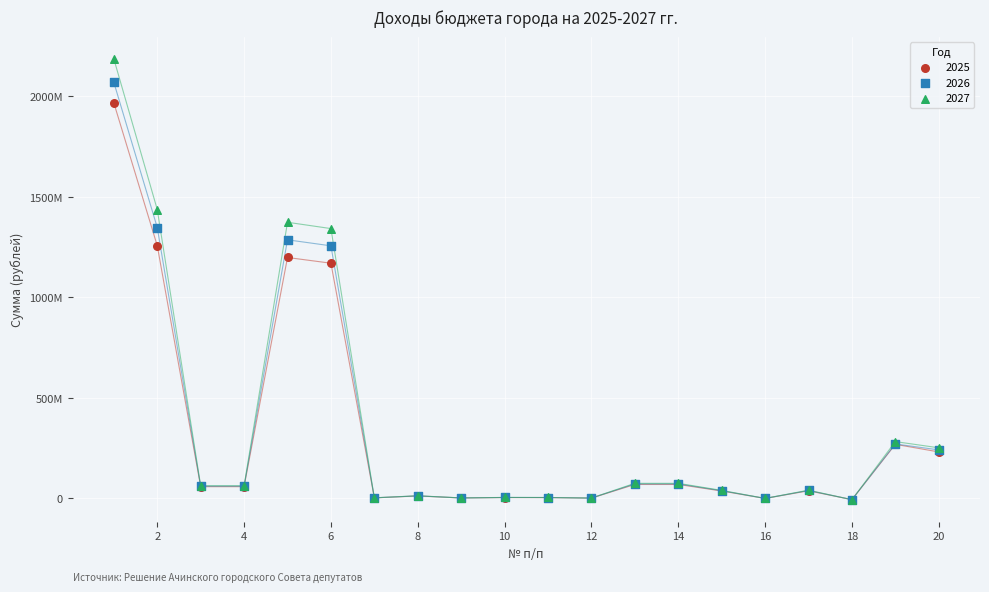

What are all the series names shown in the legend?

2025, 2026, 2027